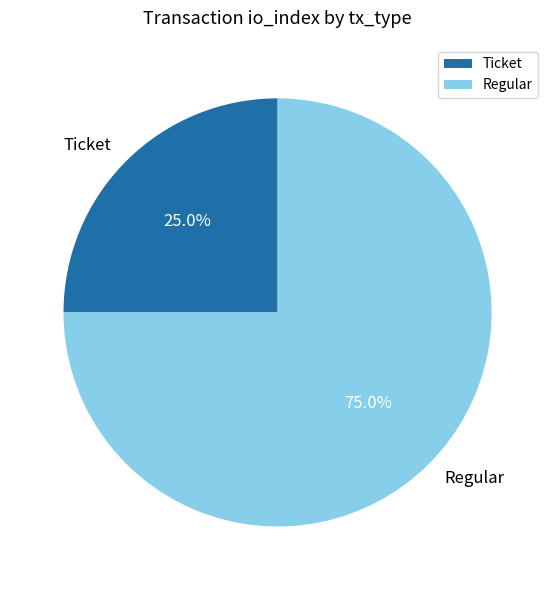

Is it true that Regular is 64% of the pie?

False